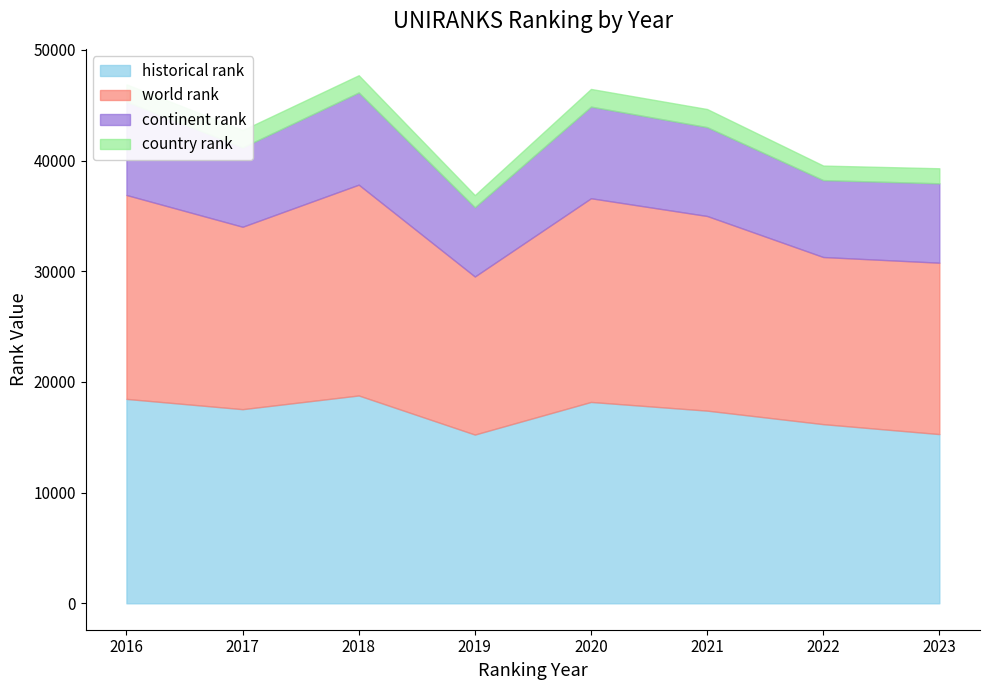

At which label does continent rank first exceed 8027?

2016